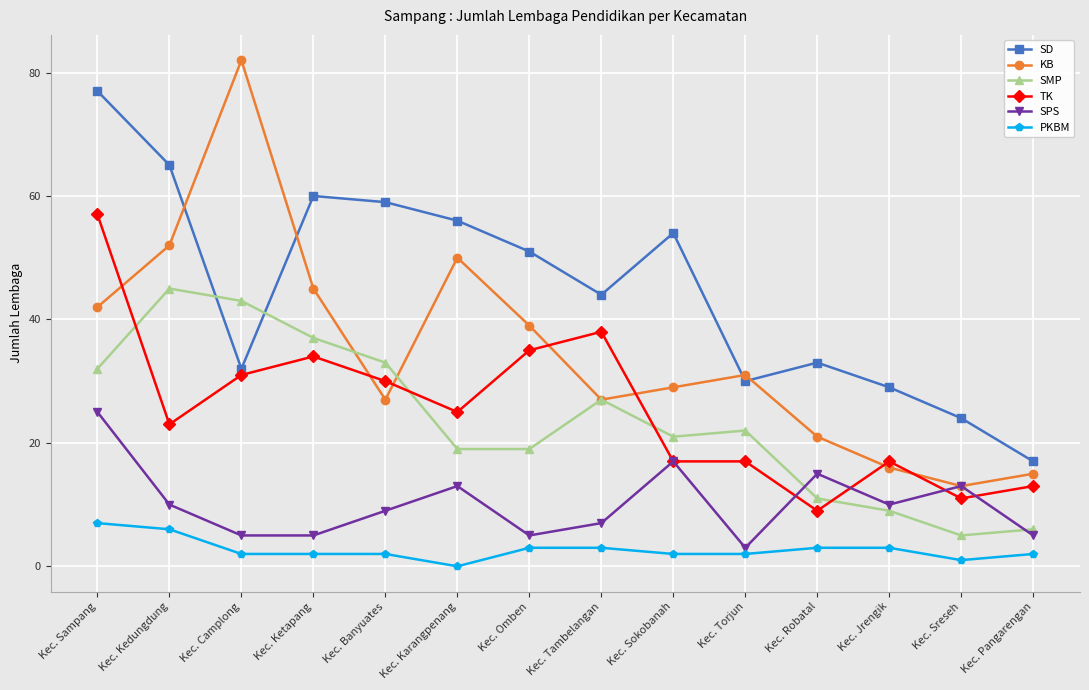

Which series has the largest range (max minus min)?

KB